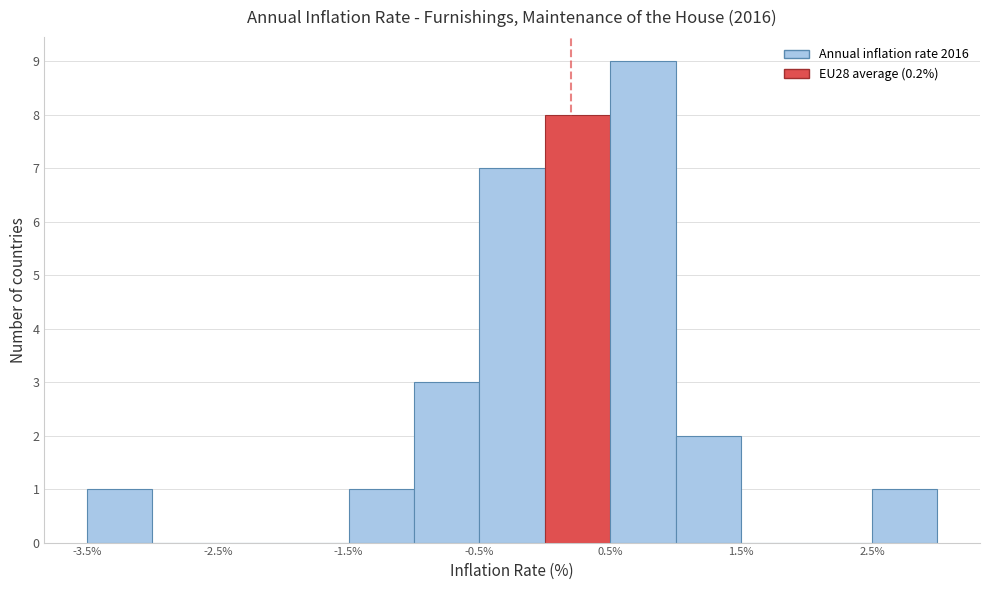

What is the height of the bar covering 0.5 to 1.0 on the x-axis? The values are not printed on the chart, so give them approximately, as read against the axis.

9